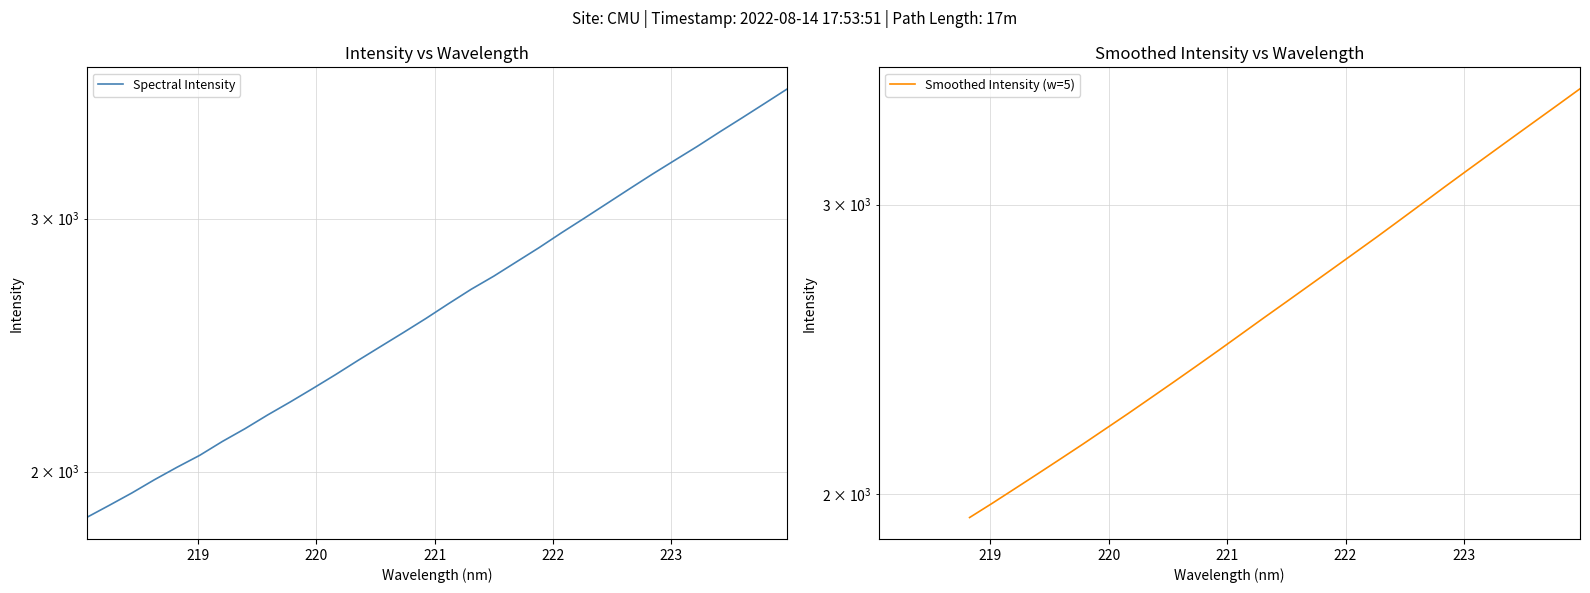

How many data points does each series have?

32